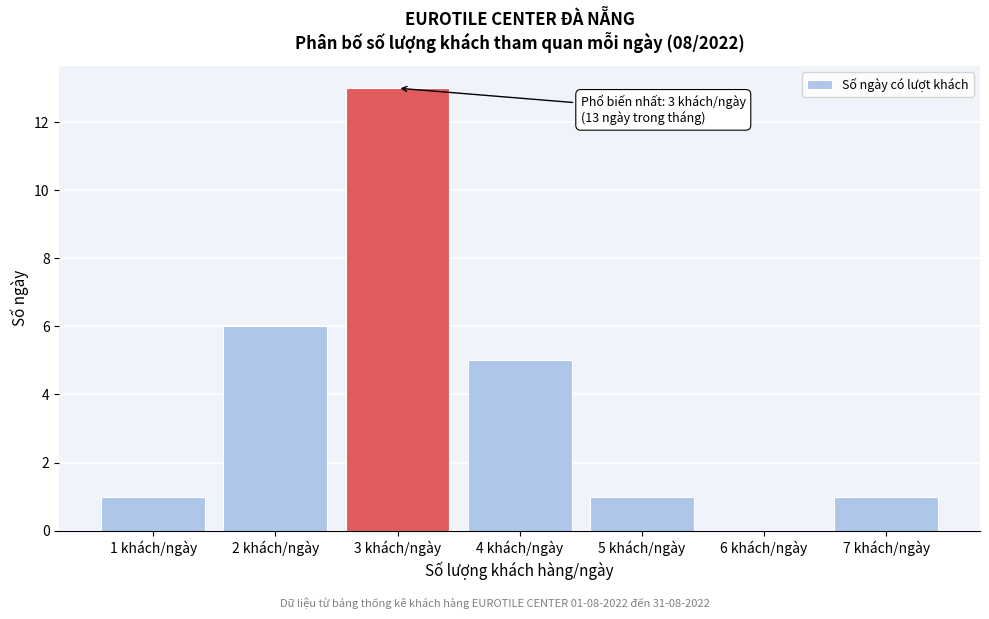

Reading left to right, transcribe all the data shown in this chart.

1 khách/ngày=1	2 khách/ngày=6	3 khách/ngày=13	4 khách/ngày=5	5 khách/ngày=1	6 khách/ngày=0	7 khách/ngày=1